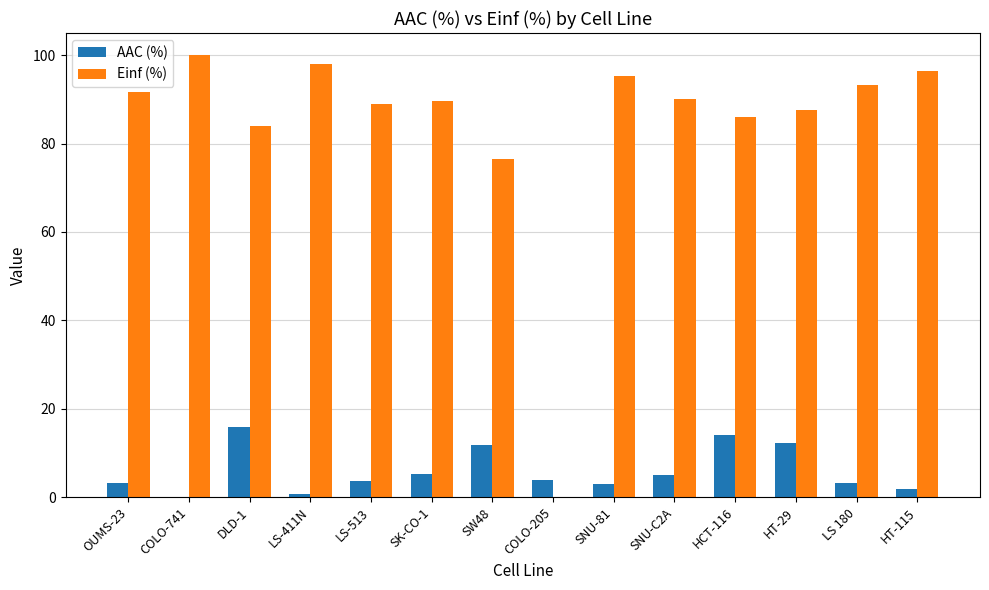

How many series are shown in this chart?

2